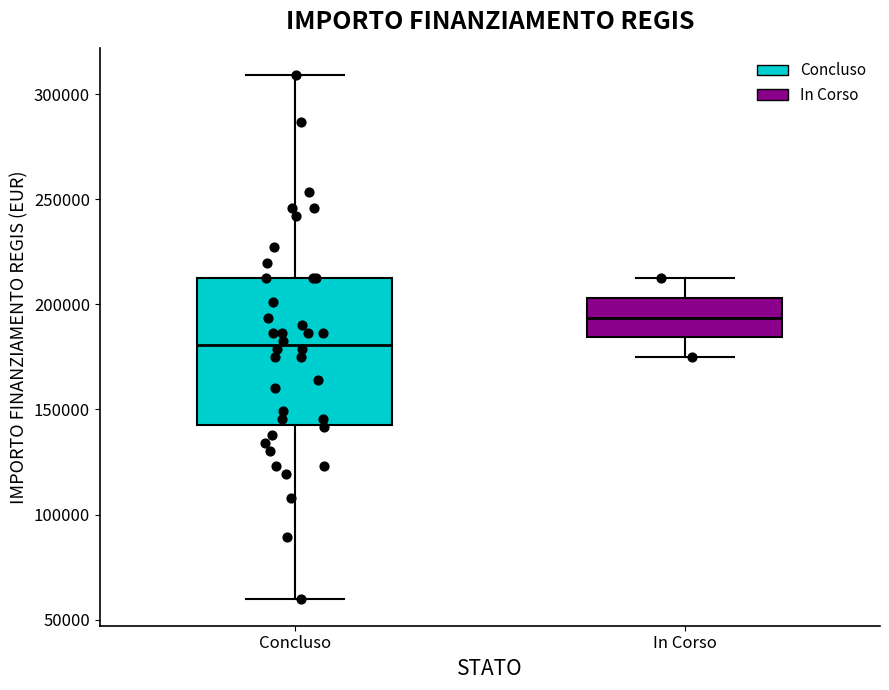

Where is the lower edge of the box for In Corso on the y-axis? The values are not printed on the chart, so give them approximately, as read against the axis.

185000